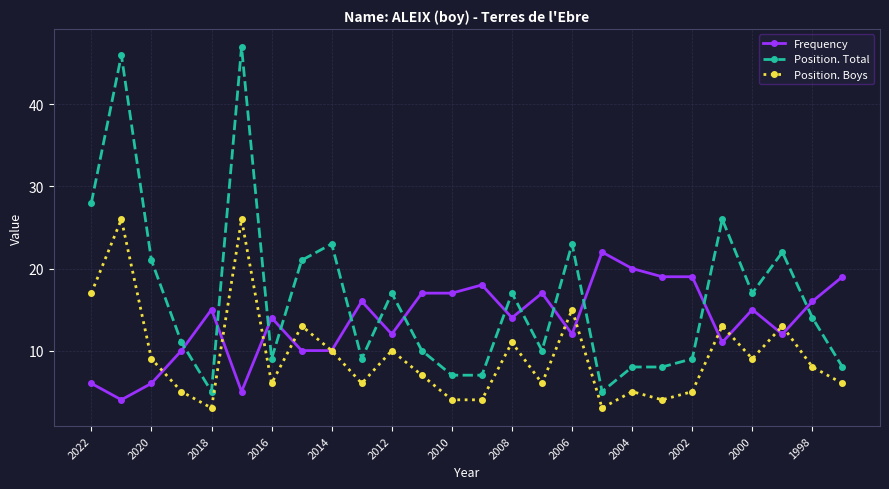

Does the chart have visible grid lines?

Yes